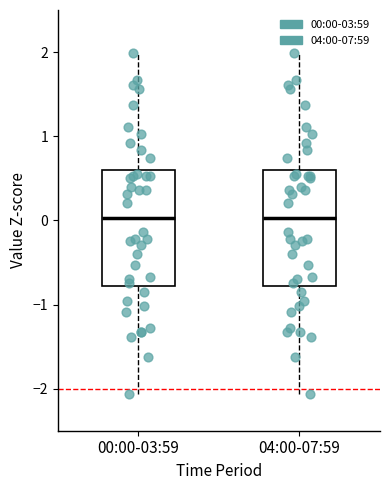

Where does the median line of the box for 04:00-07:59 sit on the y-axis? The values are not printed on the chart, so give them approximately, as read against the axis.

0.0